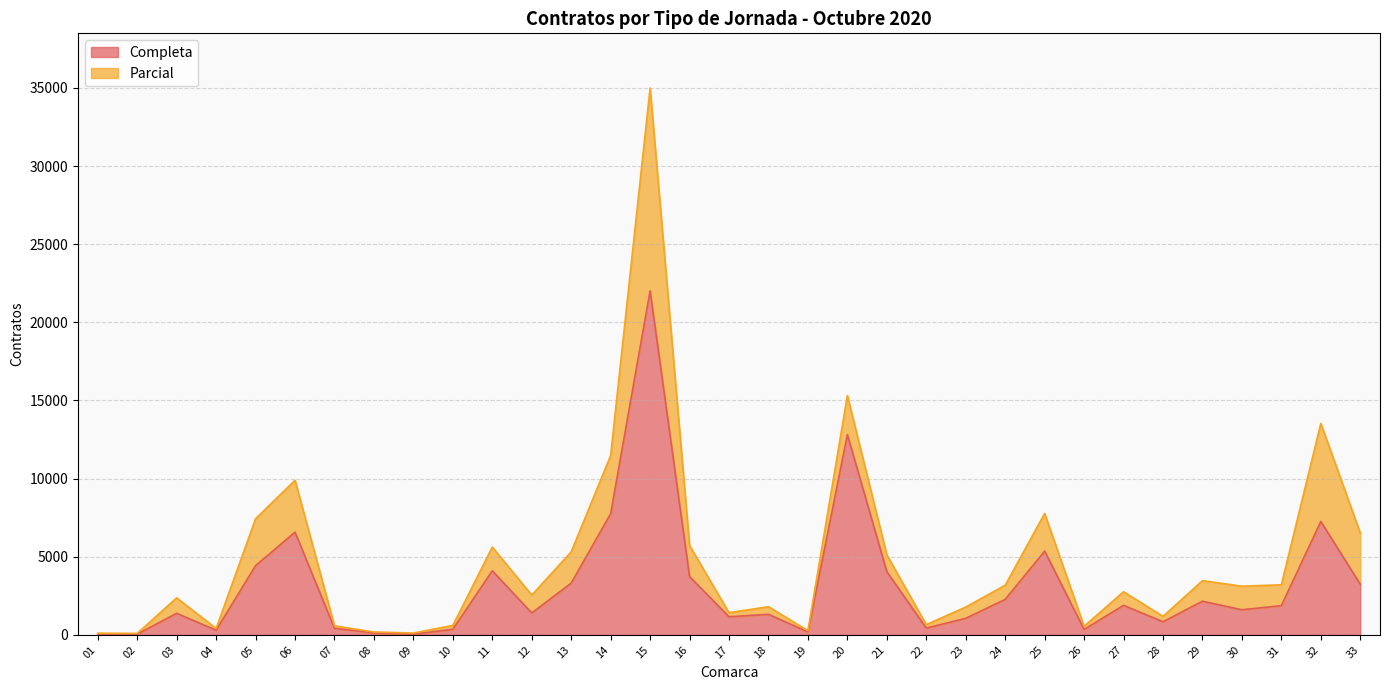

Reading right to left, what are all the values shown in this chart?

33=3236	32=7256	31=1866	30=1603	29=2150	28=835	27=1886	26=341	25=5357	24=2266	23=1056	22=429	21=4038	20=12815	19=186	18=1314	17=1154	16=3728	15=22016	14=7749	13=3309	12=1396	11=4097	10=356	09=37	08=128	07=415	06=6572	05=4426	04=293	03=1375	02=41	01=57